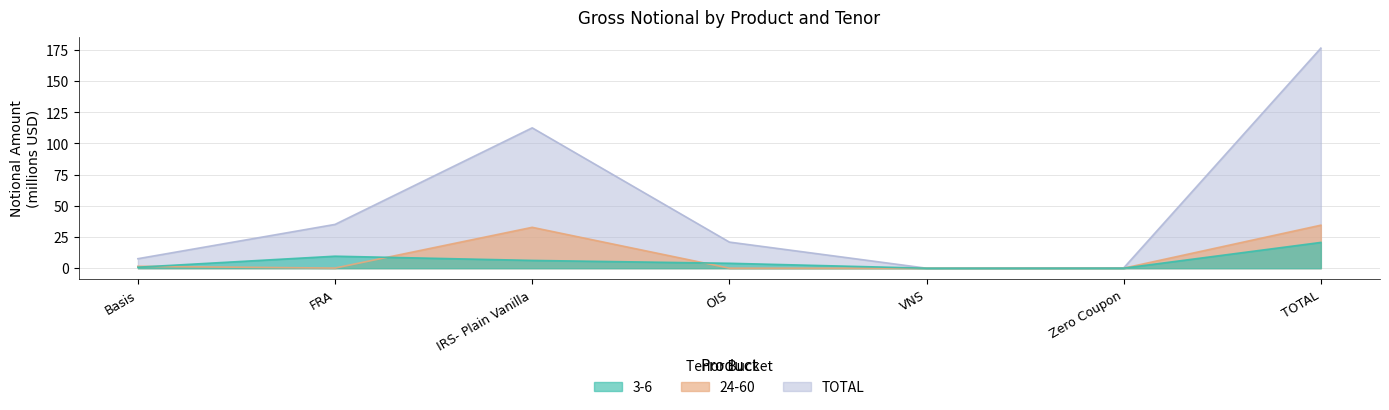

How many distinct data groups are displayed?

3